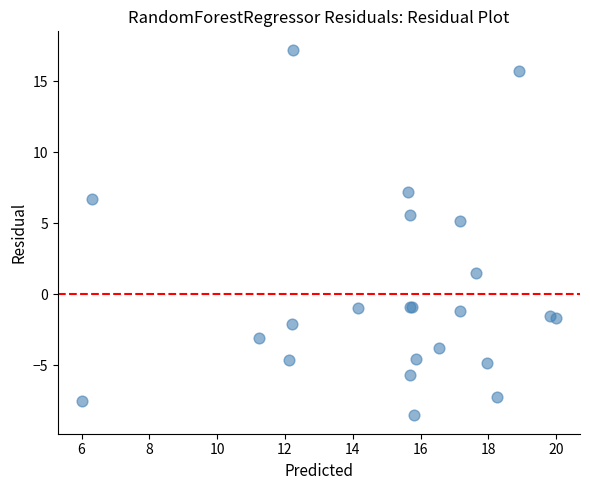

What Y value in the scatter plot is closest to 4?

5.1